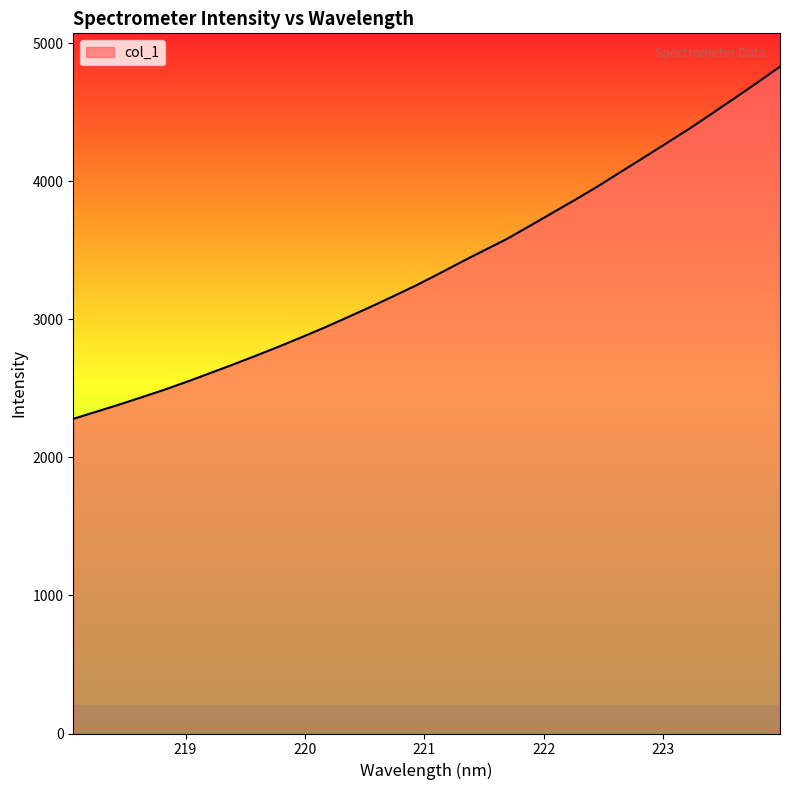

What is the greatest value displayed?

4830.9